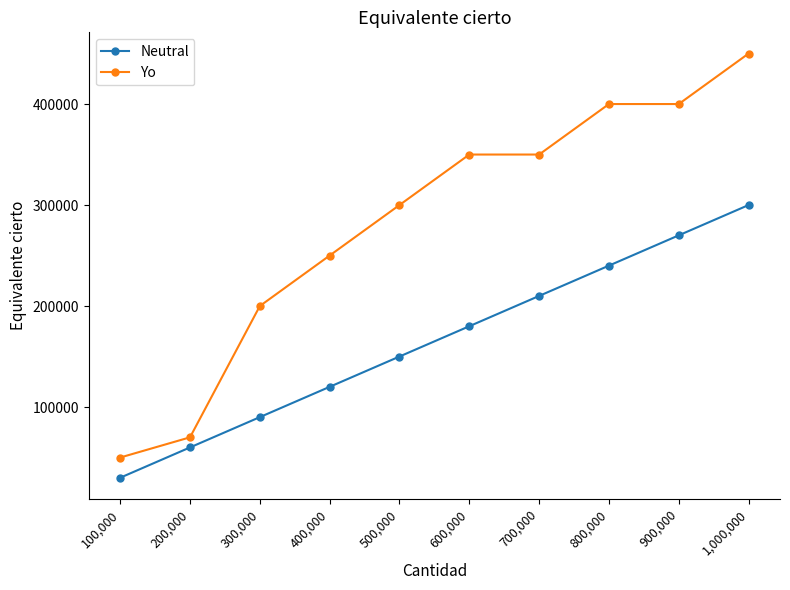

What is the lowest value of the Neutral series?

30000